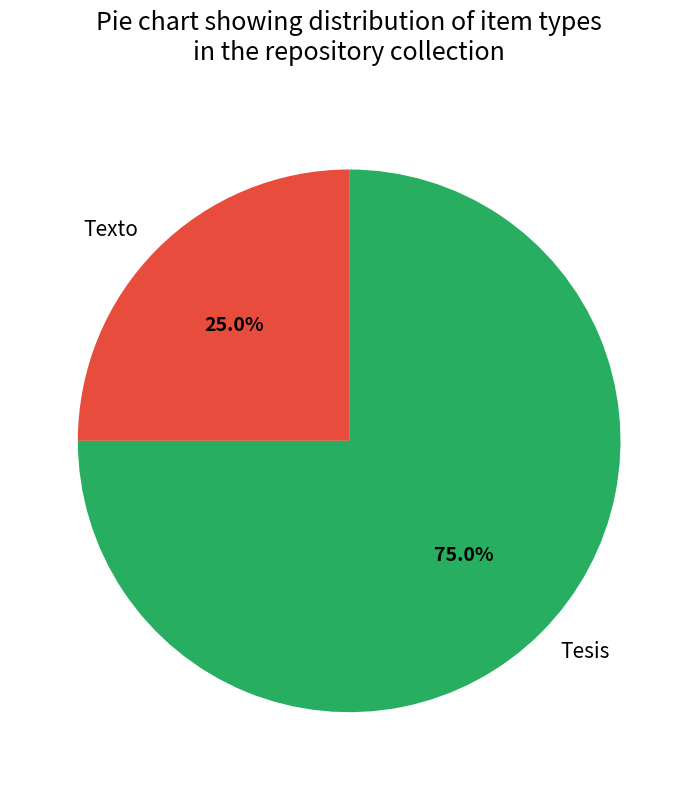

How many segments does this pie chart have?

2